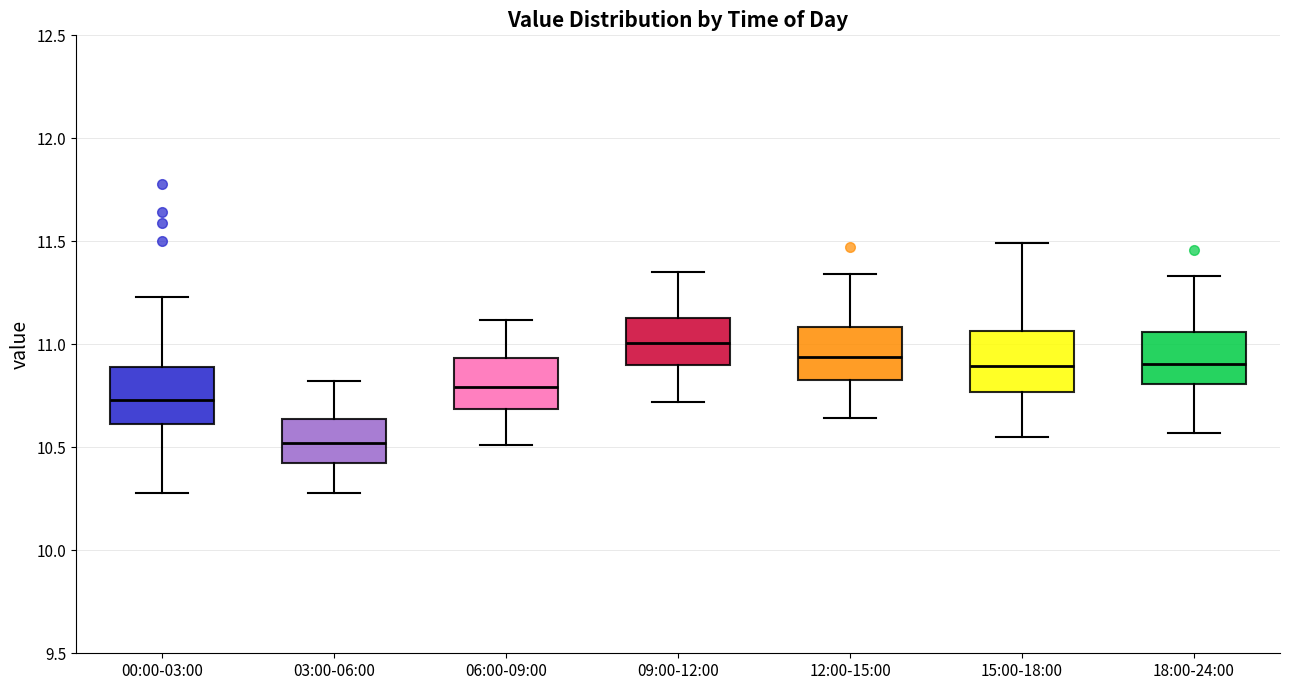

Where does the median line of the box for 18:00-24:00 sit on the y-axis? The values are not printed on the chart, so give them approximately, as read against the axis.

10.90